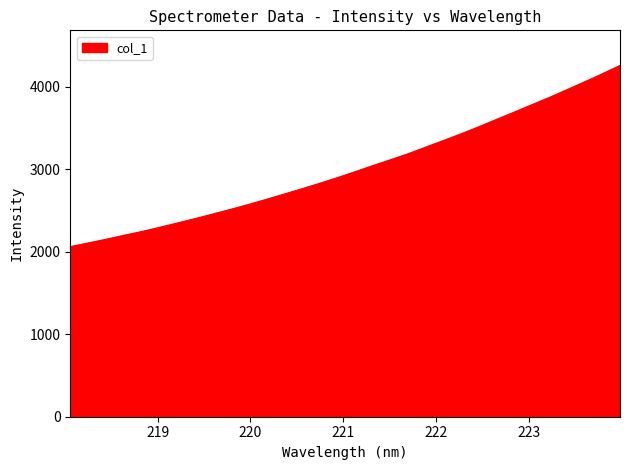

What is the difference between the maximum and minimum values?

2195.8